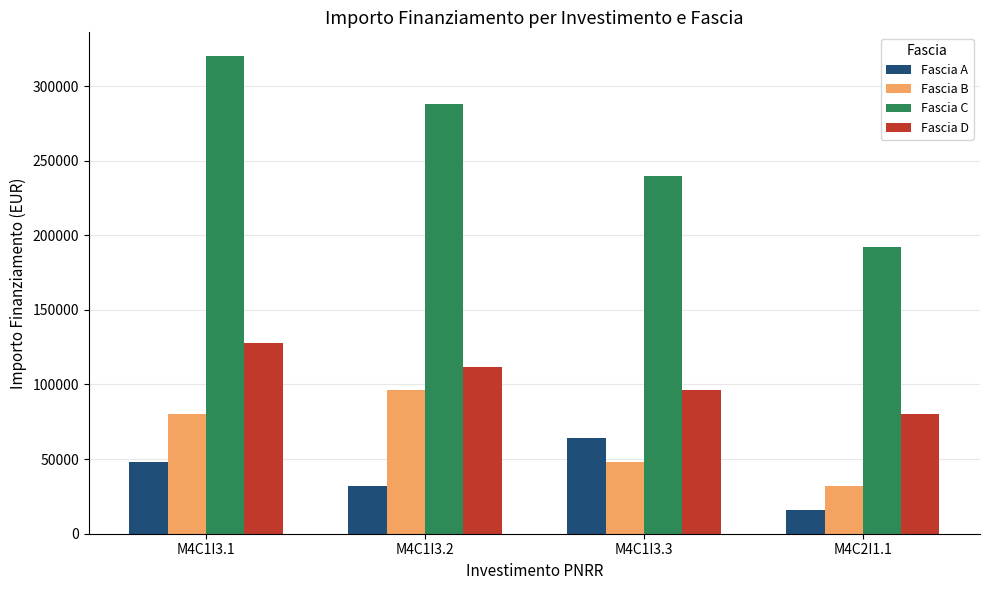

The value of Fascia A at M4C1I3.2 is 53544. True or false?

False